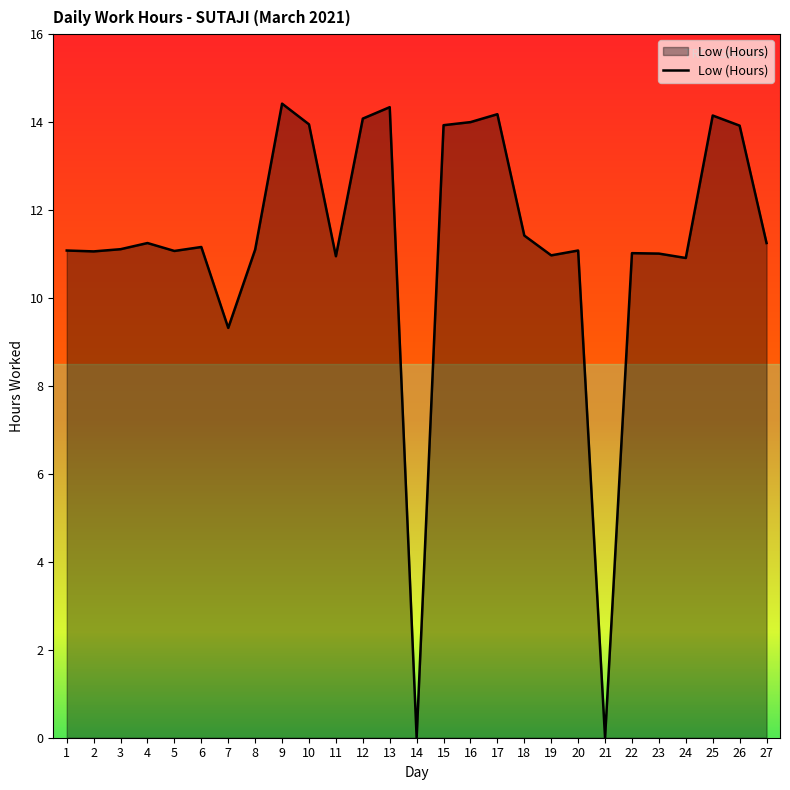

What is the maximum value shown in the chart?

14.4